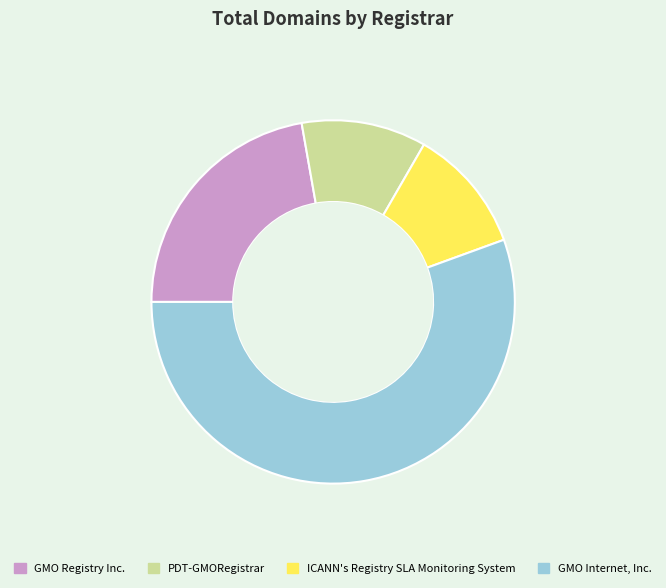

Which category accounts for the majority?

GMO Internet, Inc.